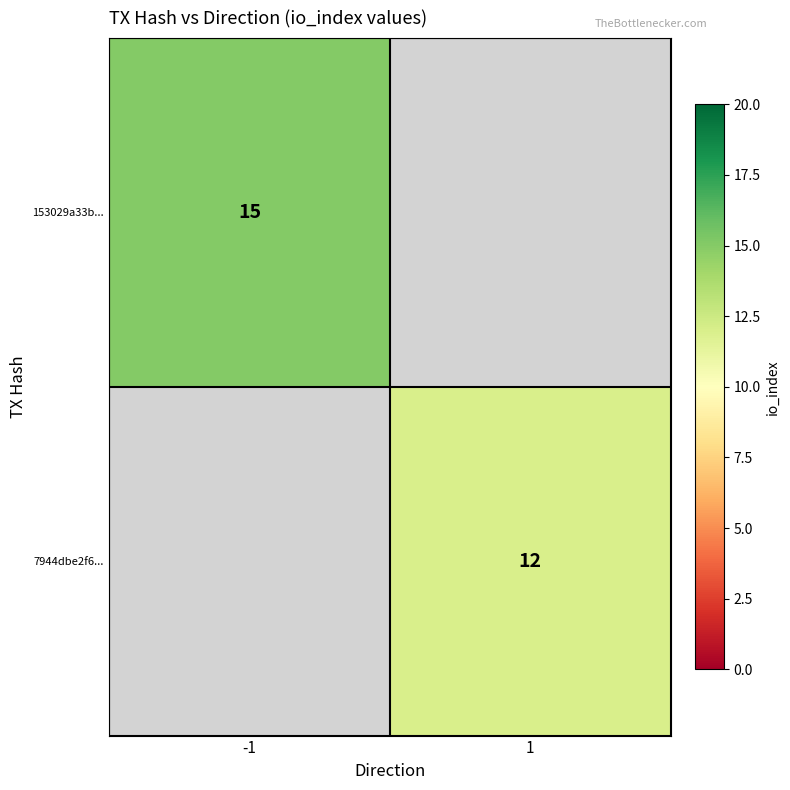

Is it true that 7944dbe2f6... equals 12 at 1?

True